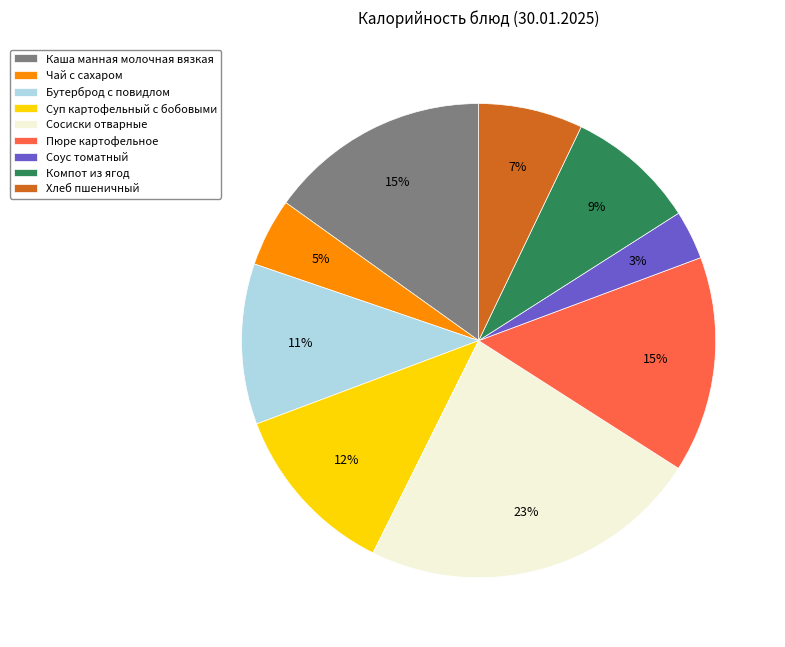

Is it true that Сосиски отварные is 23% of the pie?

True